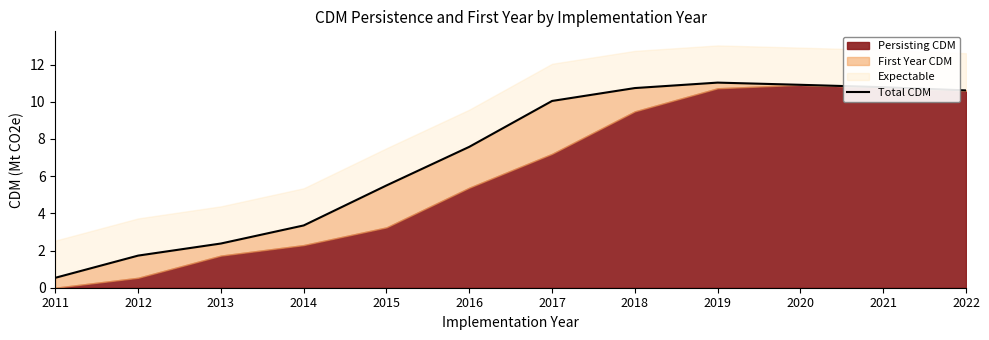

What is the maximum value shown in the chart?

11.0